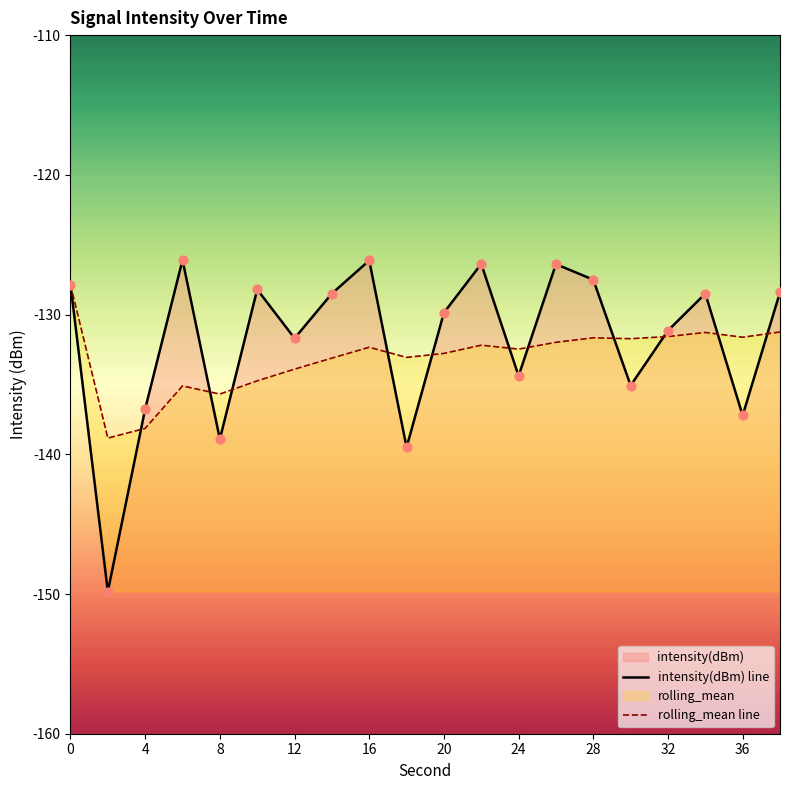

Which series reaches the maximum Y coordinate?

intensity(dBm) line